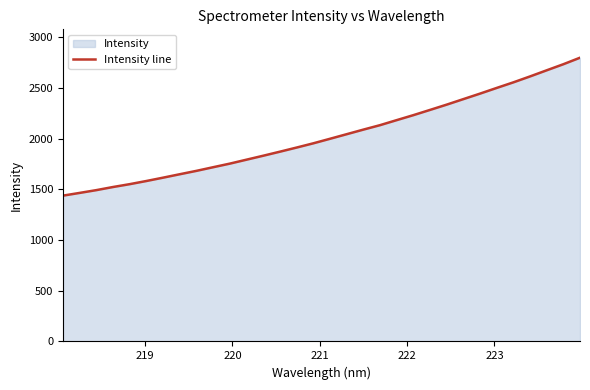

True or false: the data has more than 1 interior local peaks.

False